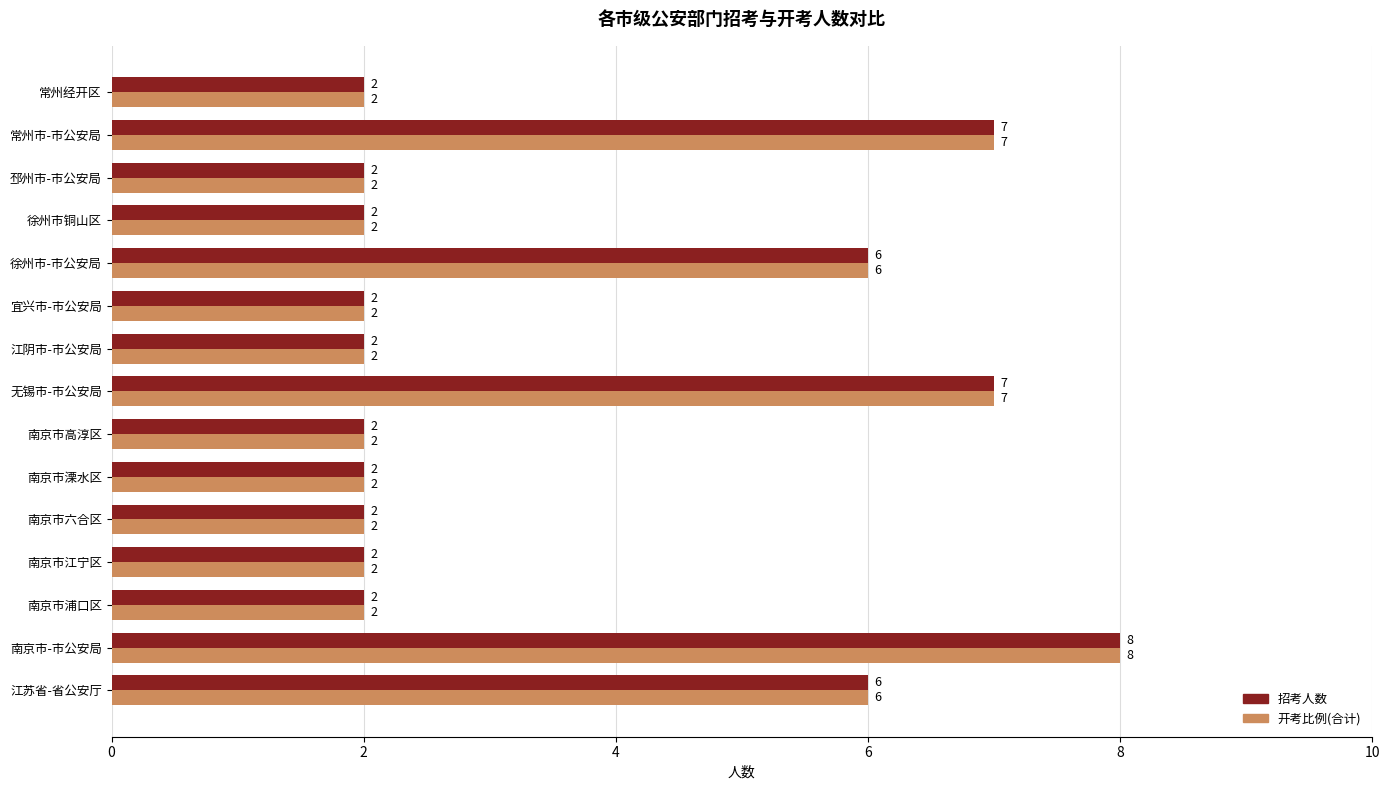

How many 招考人数 values are between 2 and 6?

12